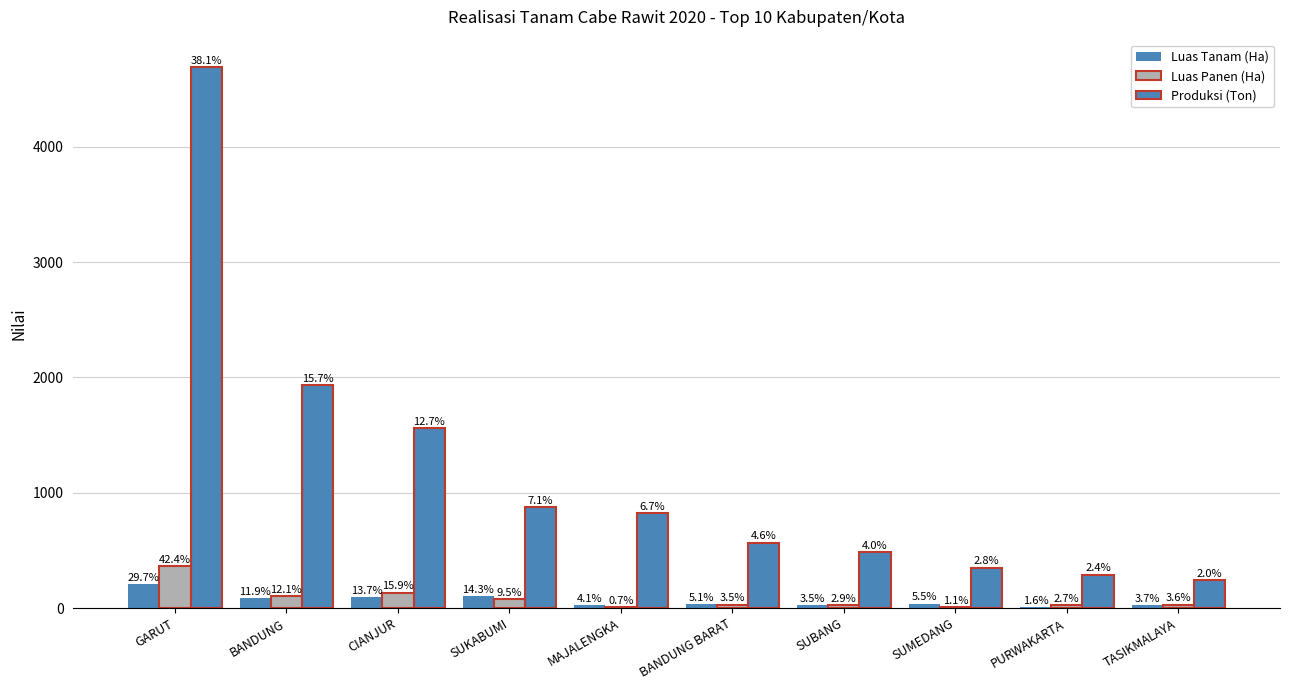

What is the label of the 1st bar from the left?

GARUT